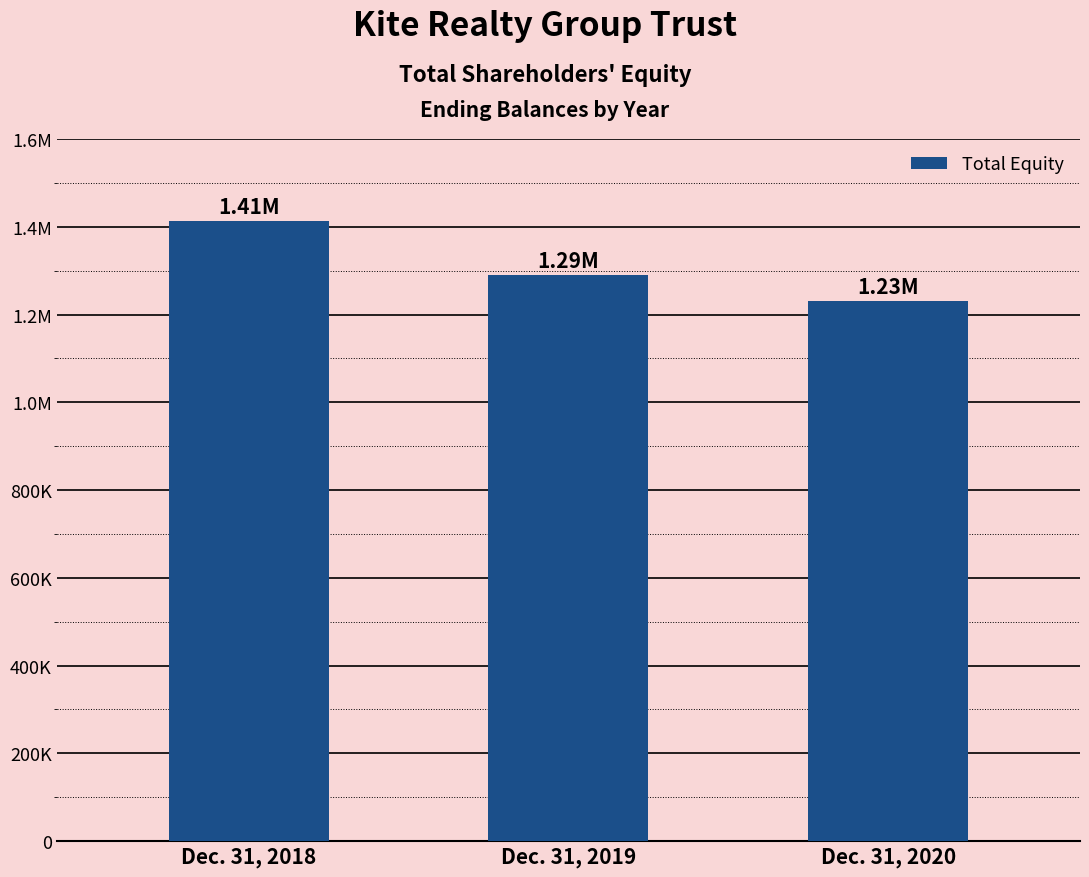

Between Dec. 31, 2019 and Dec. 31, 2020, which is larger?

Dec. 31, 2019